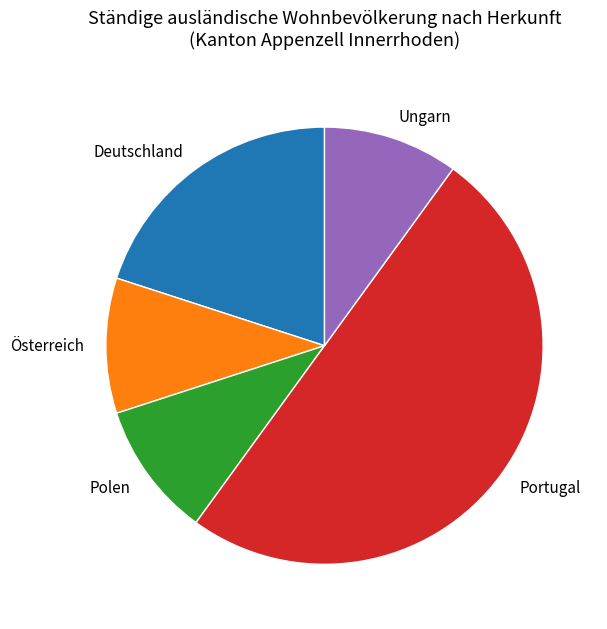

What is the ratio of the value at Deutschland to the value at Portugal?

0.4